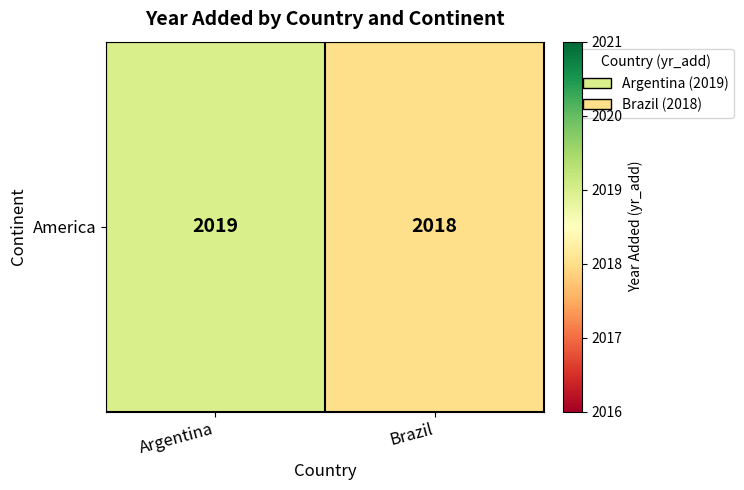

At which category does the chart reach its peak across all series?

Argentina